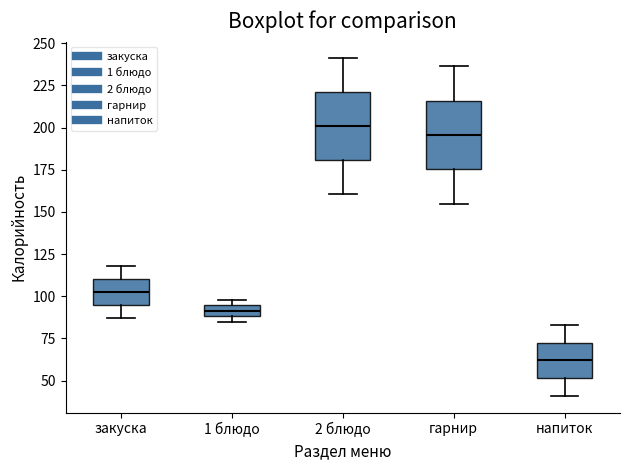

Where does the median line of the box for напиток sit on the y-axis? The values are not printed on the chart, so give them approximately, as read against the axis.

60